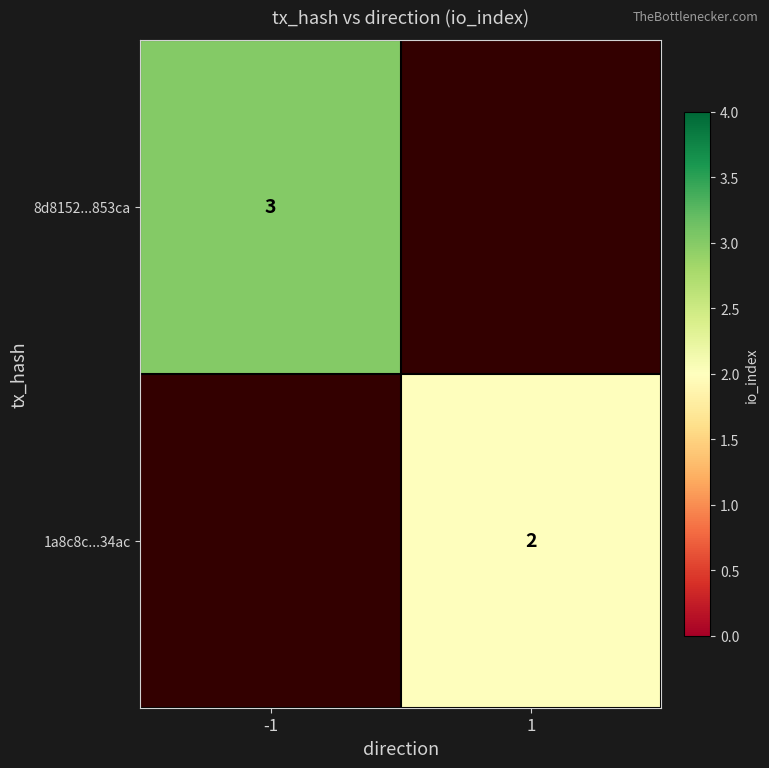

At how many categories does at least one series exceed 2?

1